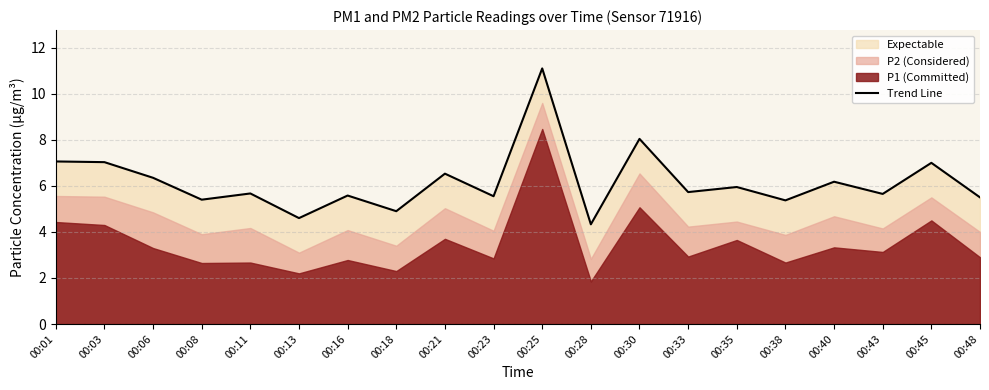

Reading left to right, list all the values displayed in this chart.

00:01=7.1	00:03=7.0	00:06=6.3	00:08=5.4	00:11=5.7	00:13=4.6	00:16=5.6	00:18=4.9	00:21=6.5	00:23=5.5	00:25=11.1	00:28=4.3	00:30=8.0	00:33=5.7	00:35=6.0	00:38=5.4	00:40=6.2	00:43=5.7	00:45=7.0	00:48=5.5